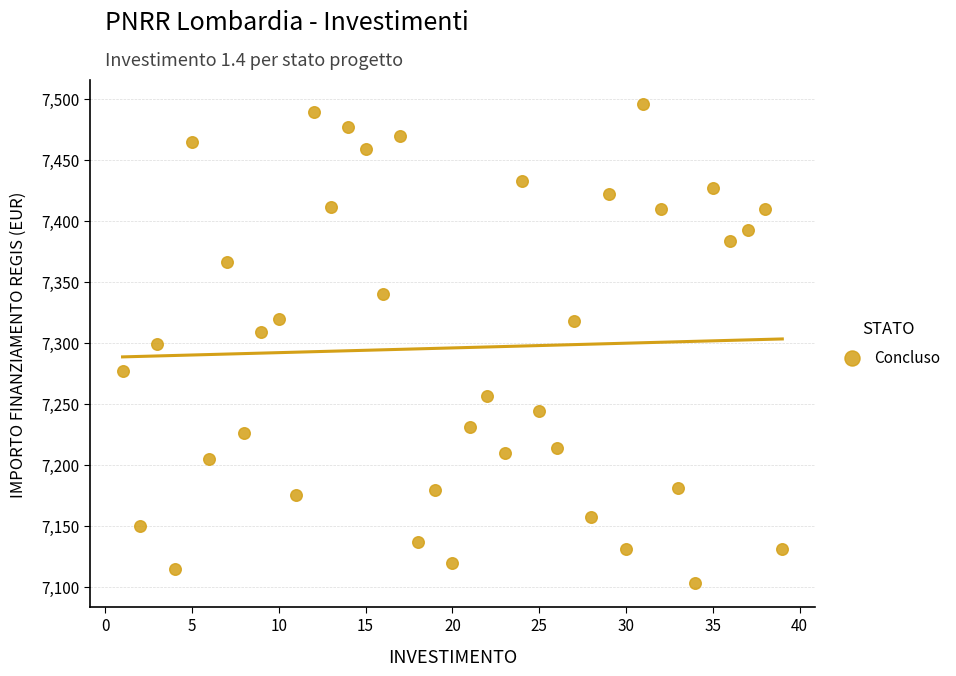

What is the range of Y values (max minus min)?

392.5